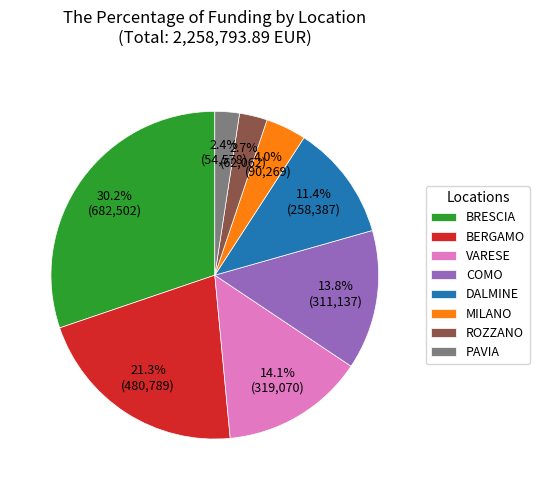

What is the largest slice in the pie chart?

BRESCIA